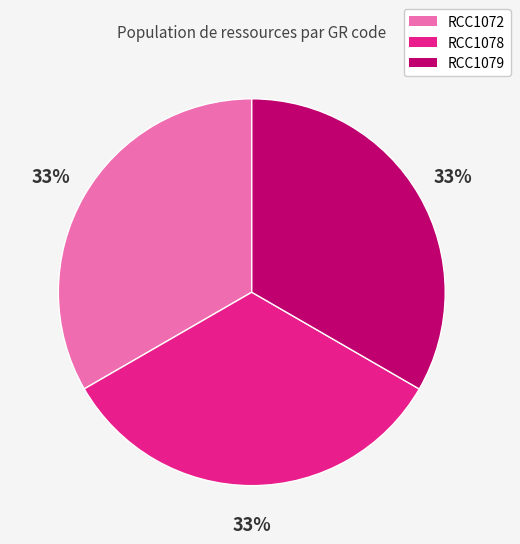

To the nearest percent, what is the combined percentage of RCC1079 and RCC1072?

67%